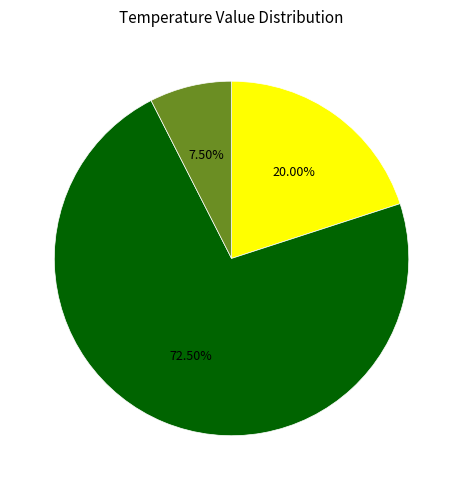

Does any single category account for the majority?

Yes